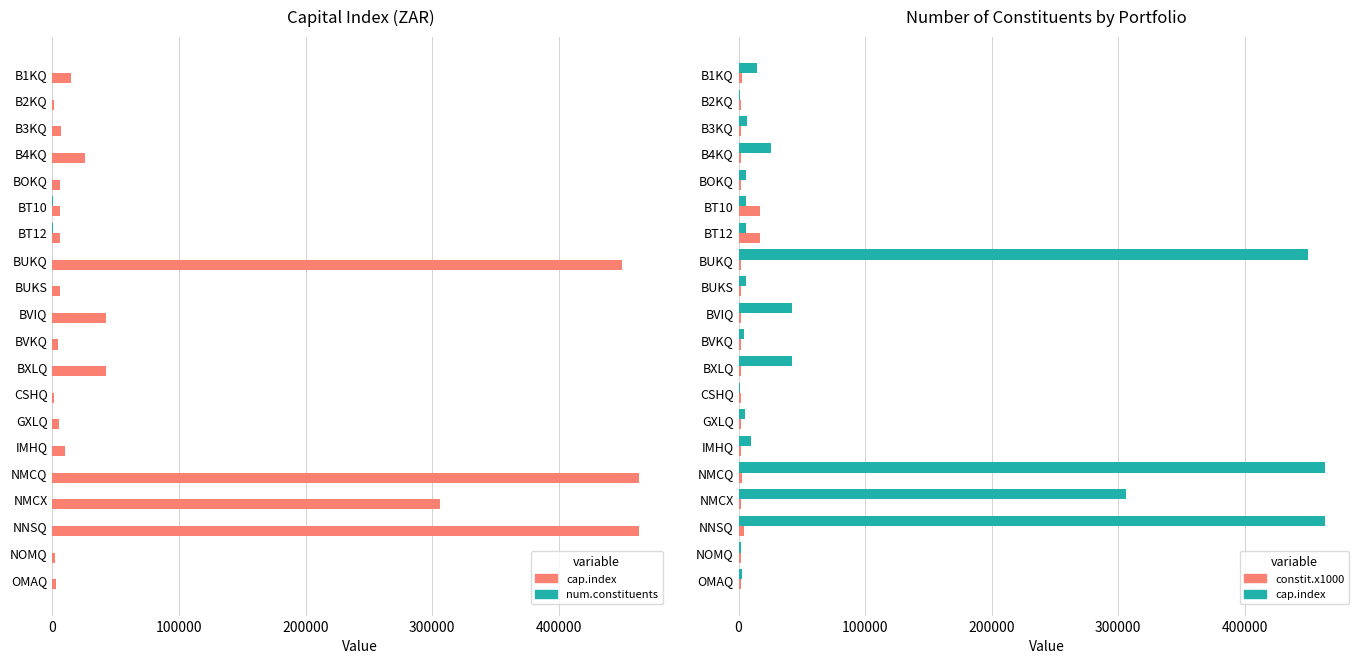

Which series has the largest range (max minus min)?

cap.index